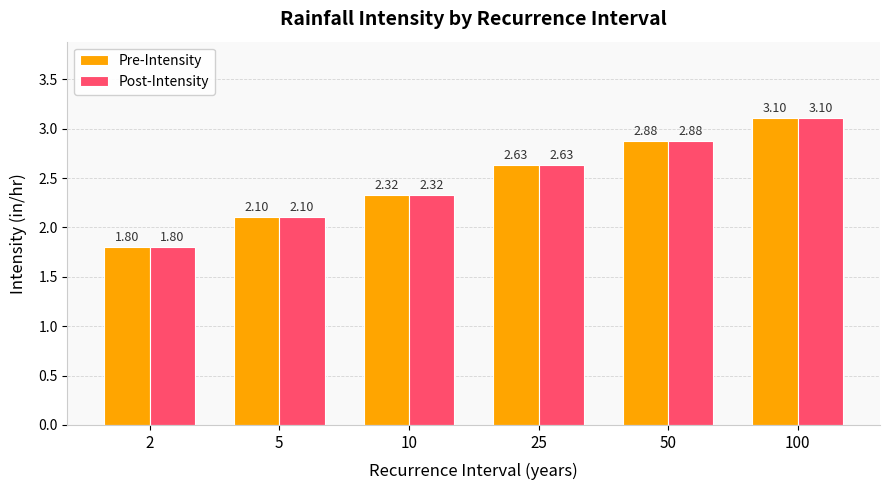

What is the total value across all series at 50?

5.8